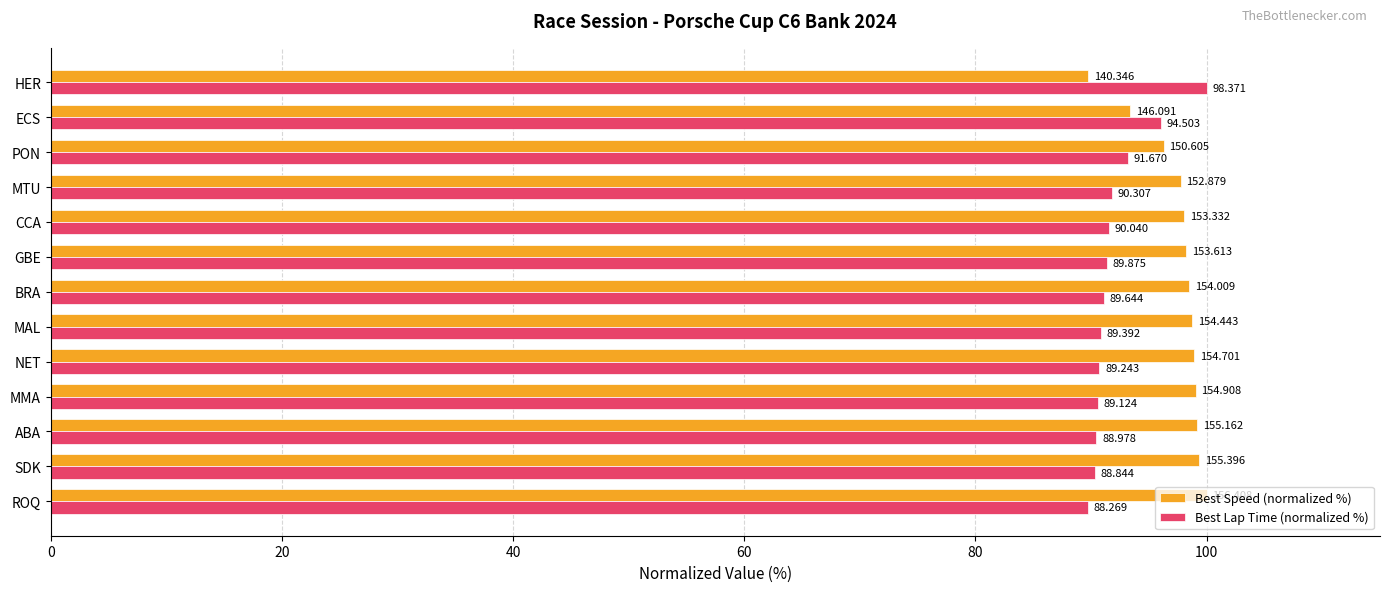

Reading left to right, what are all the values shown in this chart?

Best Speed (normalized %): 100.0	99.4	99.2	99.0	98.9	98.7	98.5	98.2	98.0	97.7	96.3	93.4	89.7
Best Lap Time (normalized %): 89.7	90.3	90.5	90.6	90.7	90.9	91.1	91.4	91.5	91.8	93.2	96.1	100.0